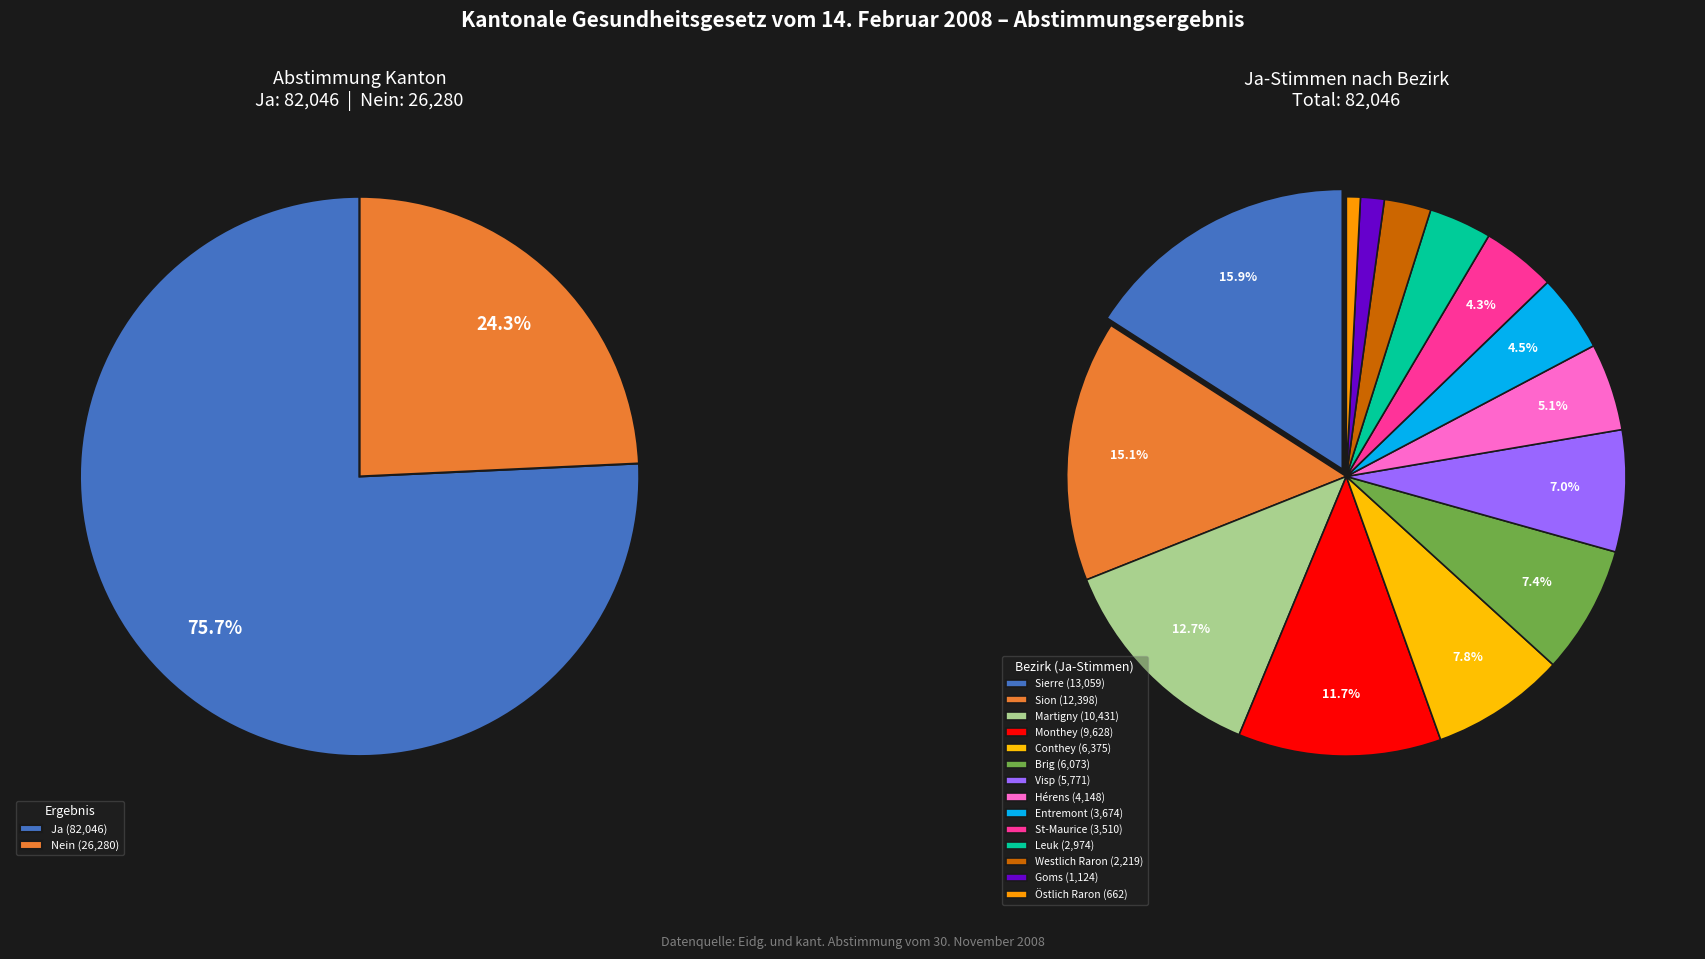

How many segments does this pie chart have?

14